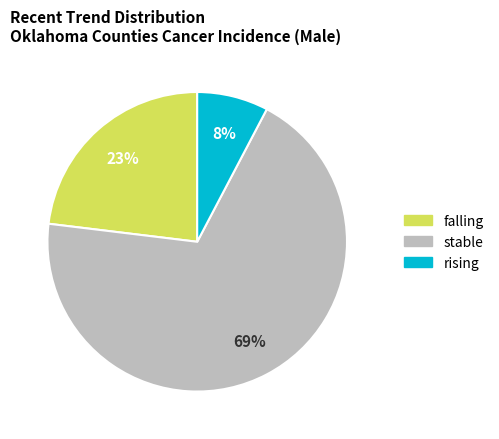

What percentage is the rising slice, to the nearest percent?

8%